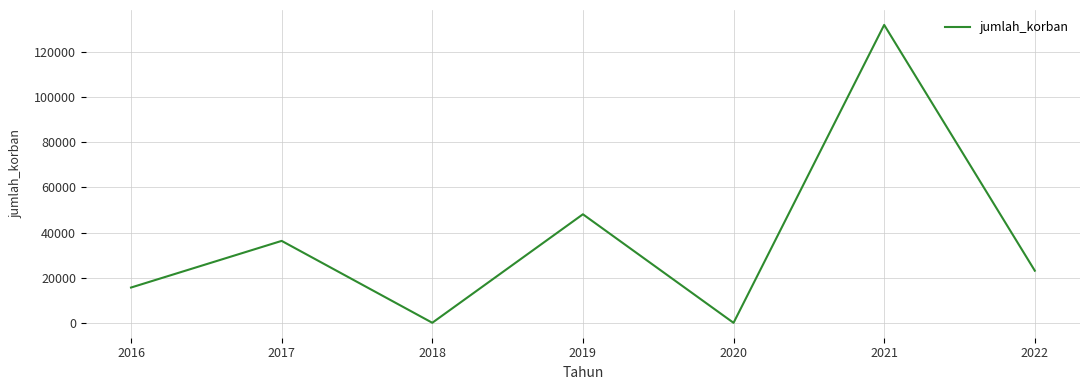

What is the difference between the values at 2018 and 2020?

24